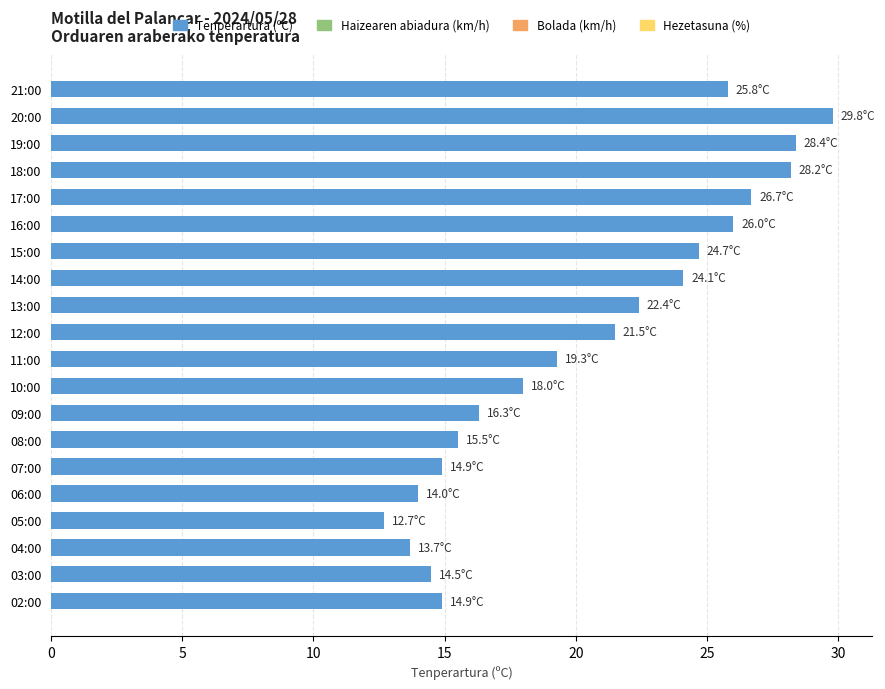

What is the ratio of the value at 05:00 to the value at 20:00?

0.4